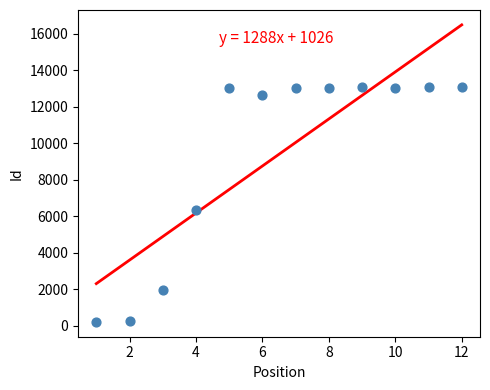

What Y value in the scatter plot is closest to 6660?

6351